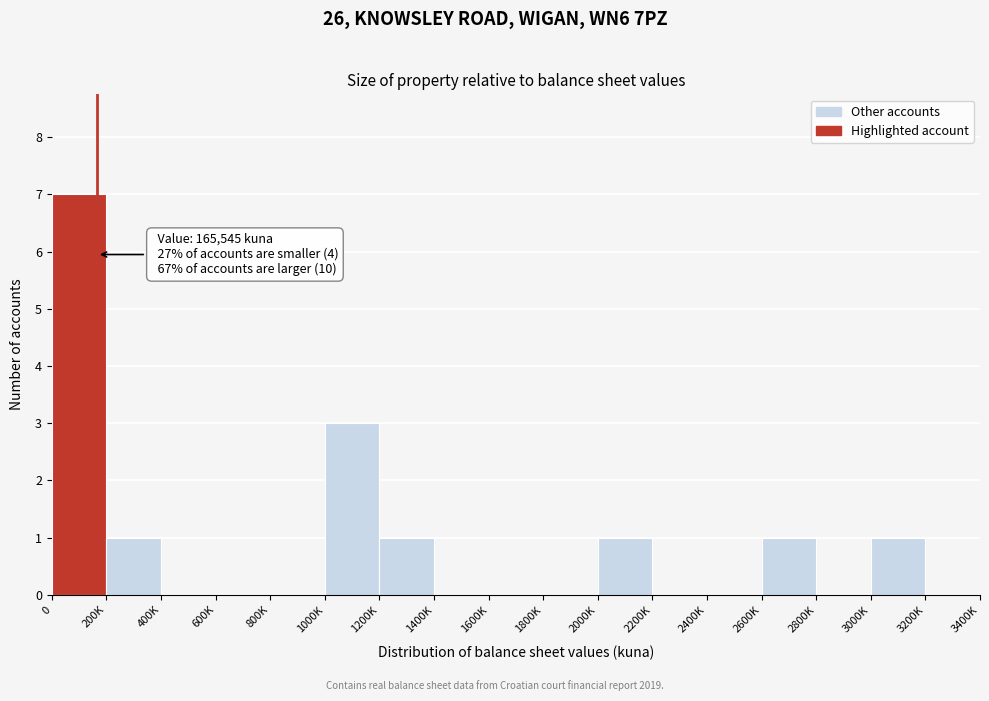

Reading left to right, extract all data points from this chart.

0=7	200K=1	400K=0	600K=0	800K=0	1000K=3	1200K=1	1400K=0	1600K=0	1800K=0	2000K=1	2200K=0	2400K=0	2600K=1	2800K=0	3000K=1	3200K=0